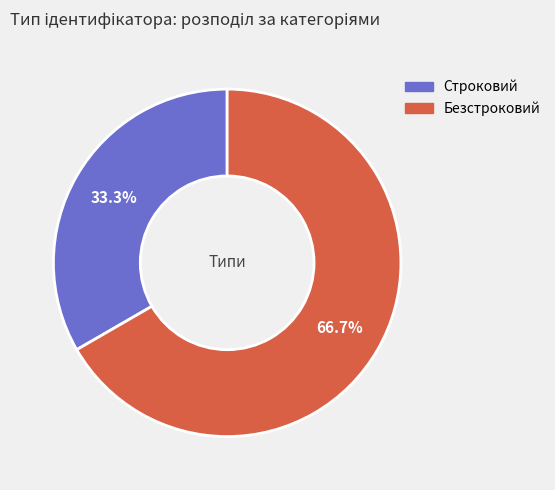

Which category has the smallest portion of the pie?

Строковий